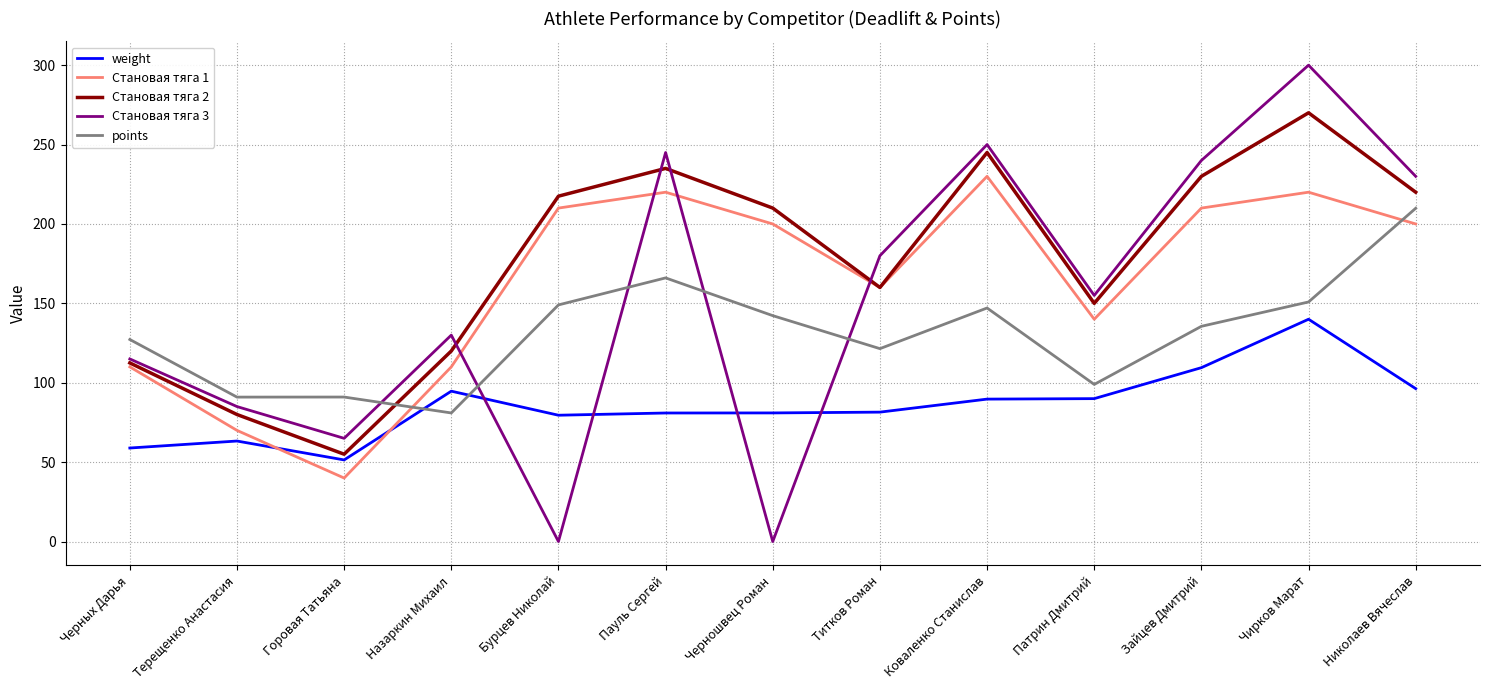

True or false: Становая тяга 1 has more than 0 points higher than both neighbors.

True